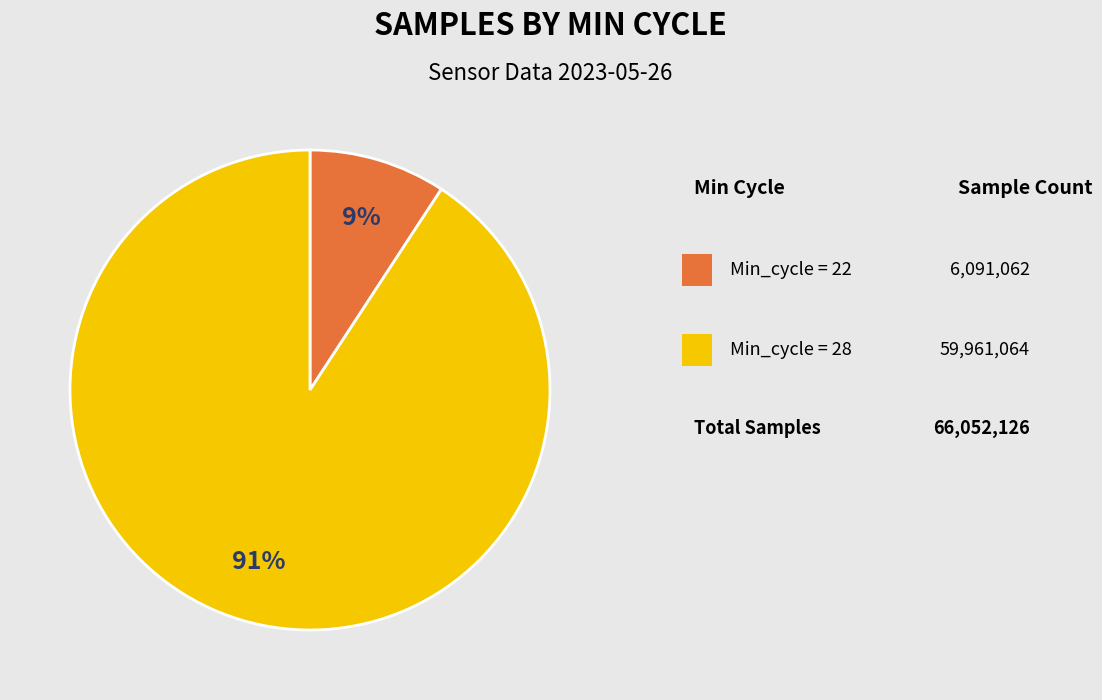

To the nearest percent, what is the average slice percentage?

50%